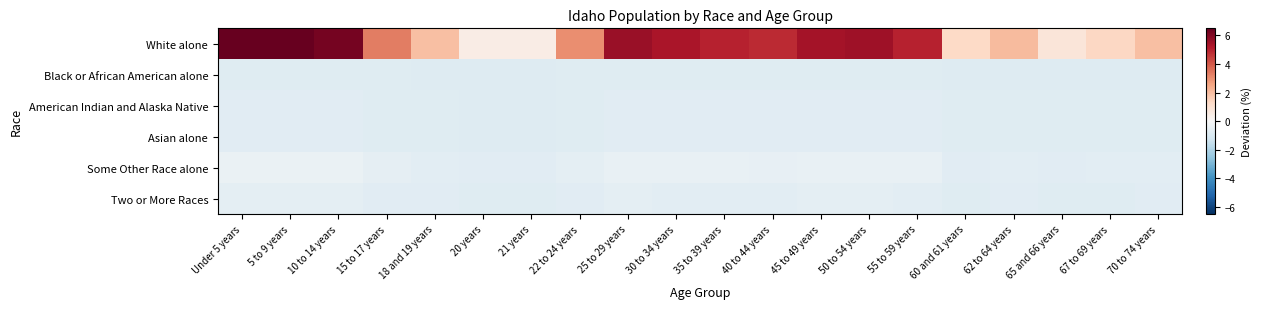

What is the total value across all series at 35 to 39 years?

1.5